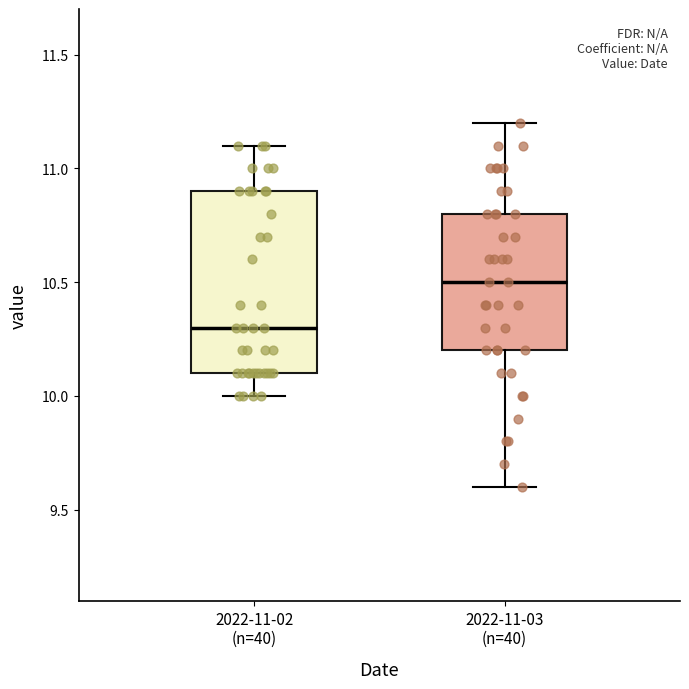

Which box has the lowest median line?

2022-11-02 (n=40)